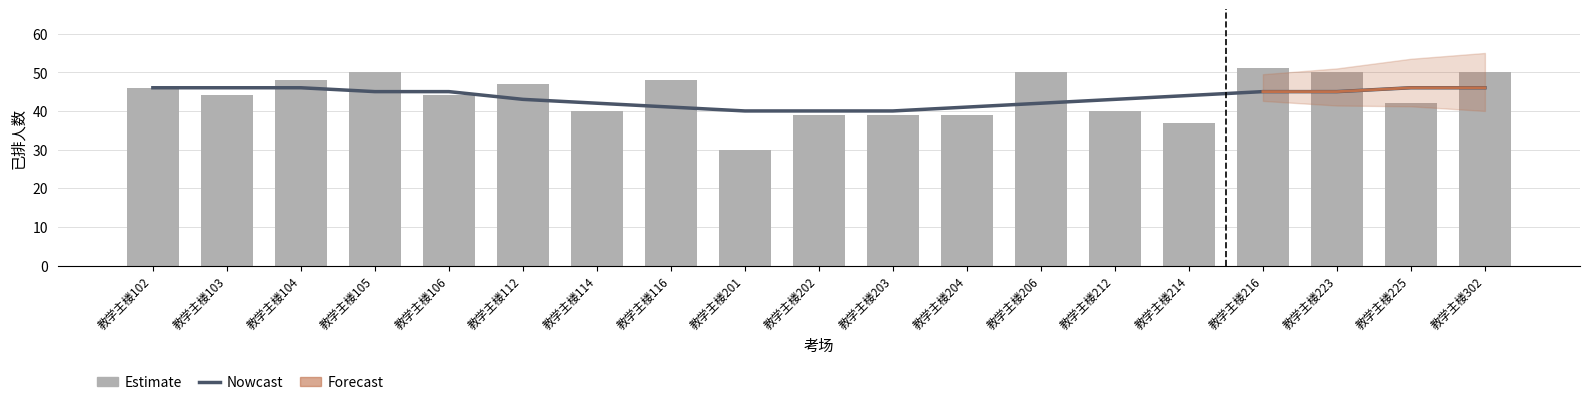

What is the maximum value shown in the chart?

51